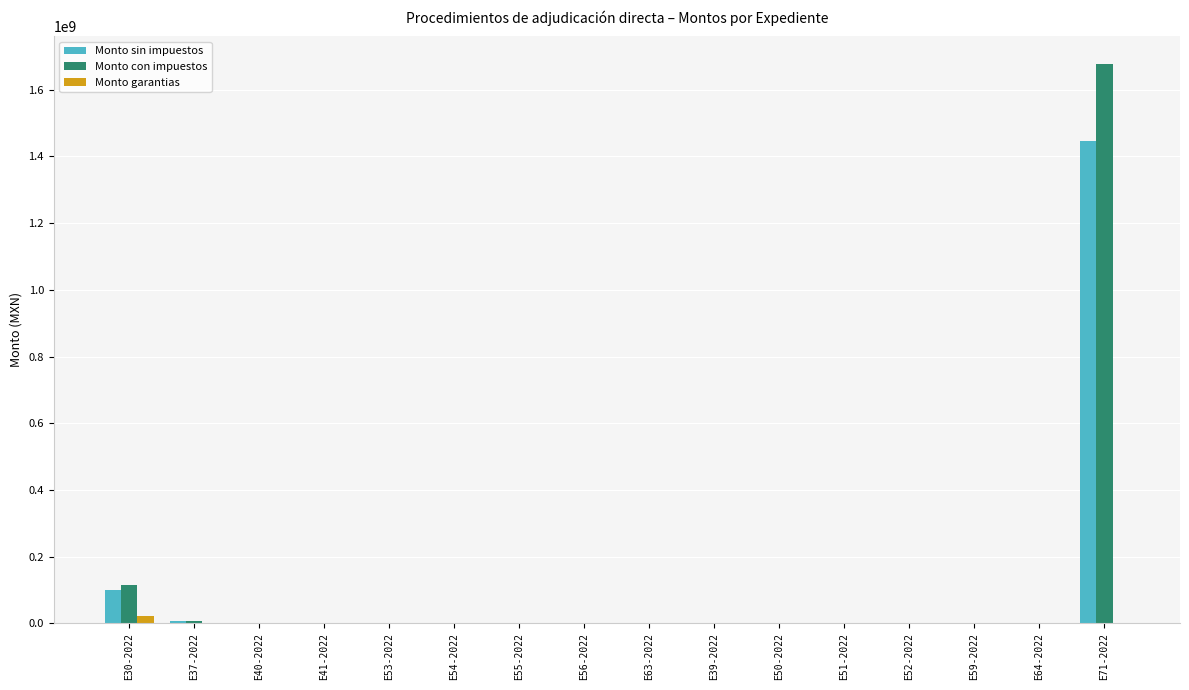

What is the sum of all Monto garantias values?

23464916.0